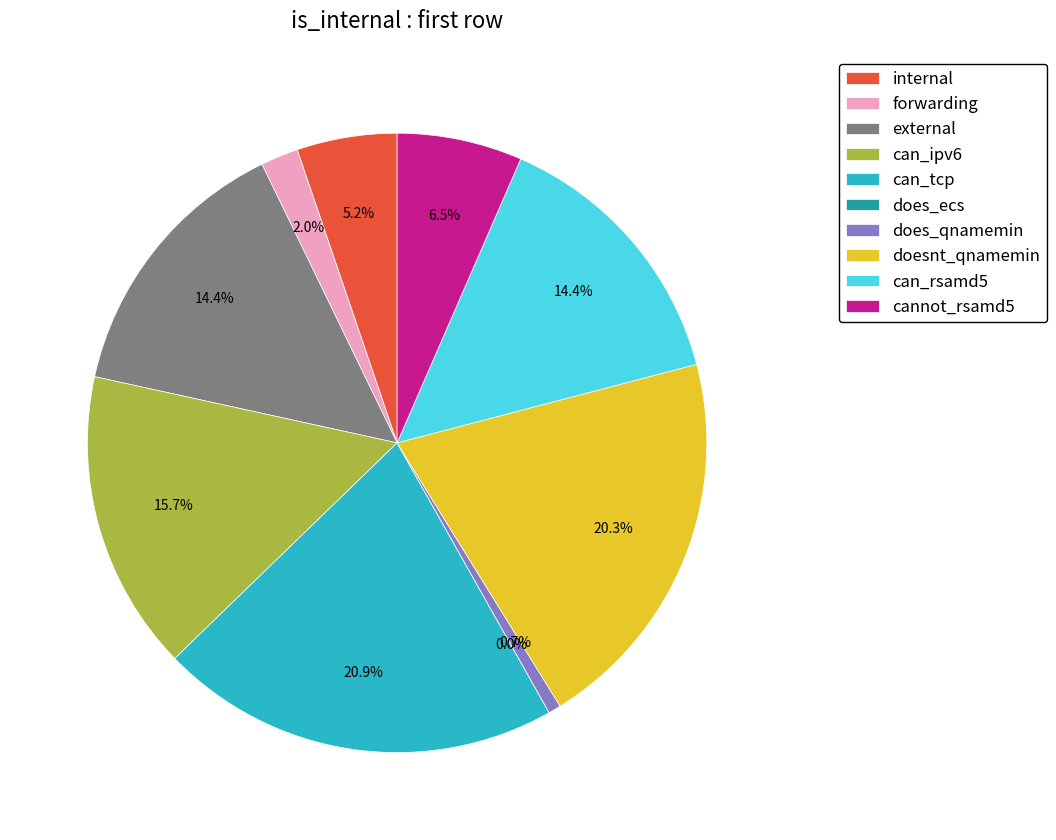

The forwarding slice represents 14% of the pie. True or false?

False